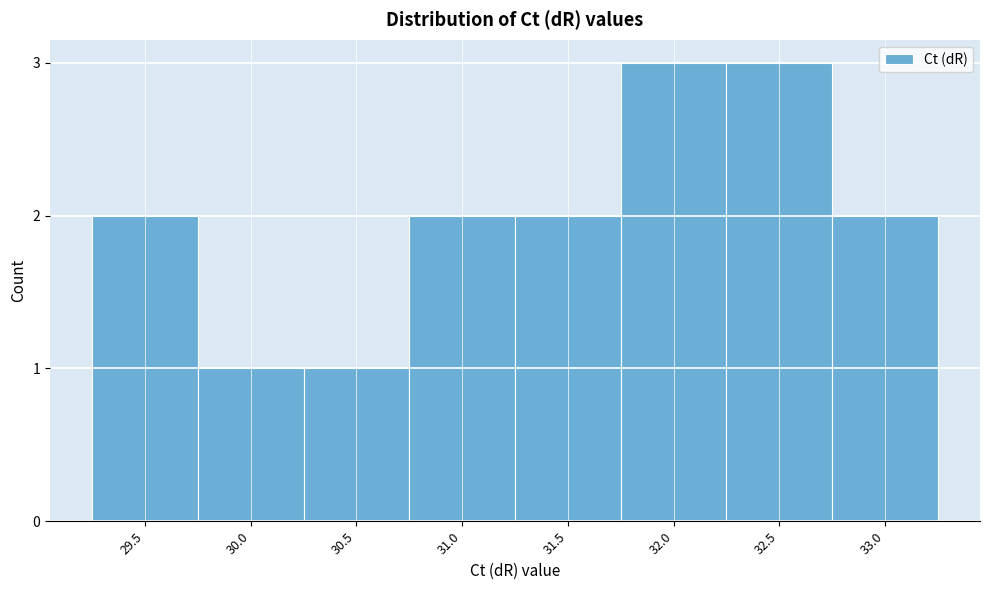

Reading left to right, list all the values displayed in this chart.

29.5=2	30.0=1	30.5=1	31.0=2	31.5=2	32.0=3	32.5=3	33.0=2